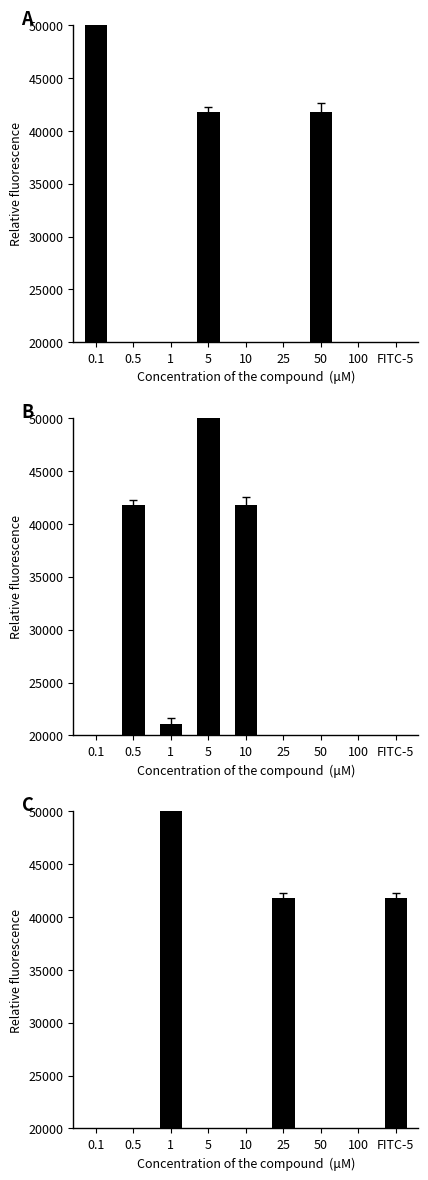

List the labels in order of value, largest first.

1, 25, FITC-5, 0.1, 0.5, 5, 10, 50, 100